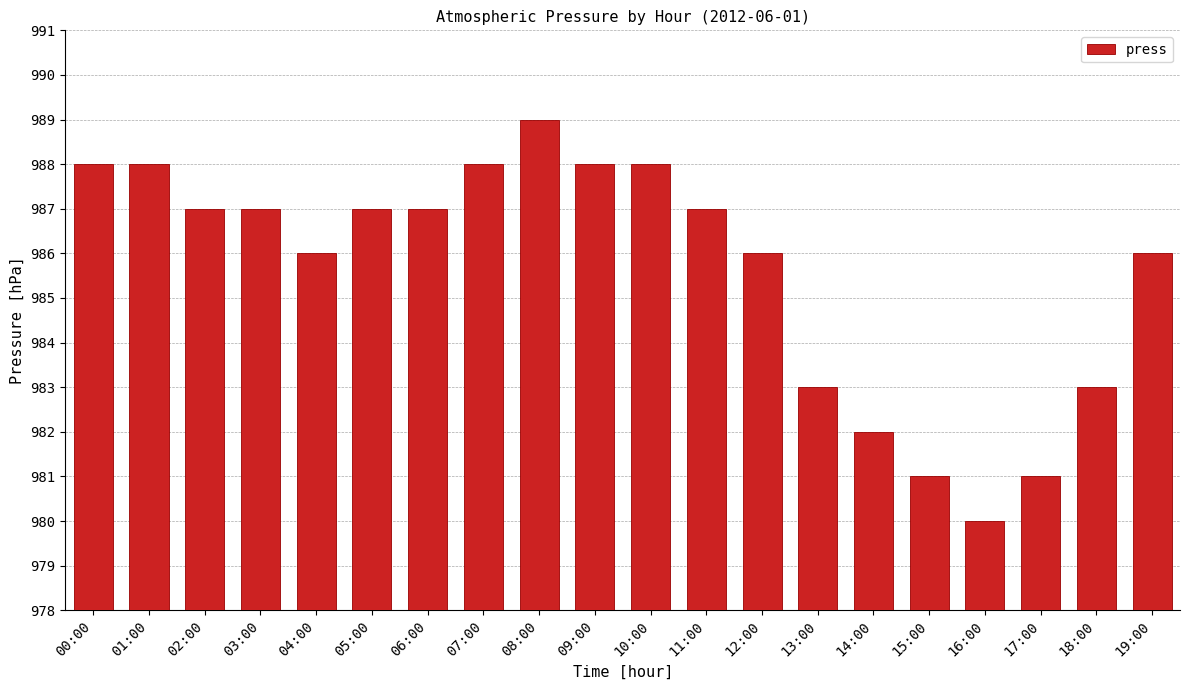

What position from the right is 16:00?

4